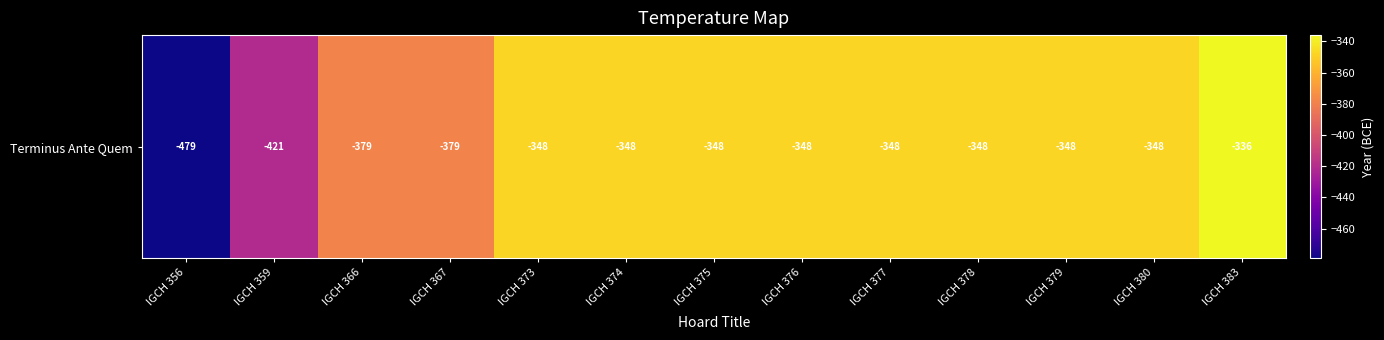

The chart shows a value of -561 at IGCH 378. True or false?

False